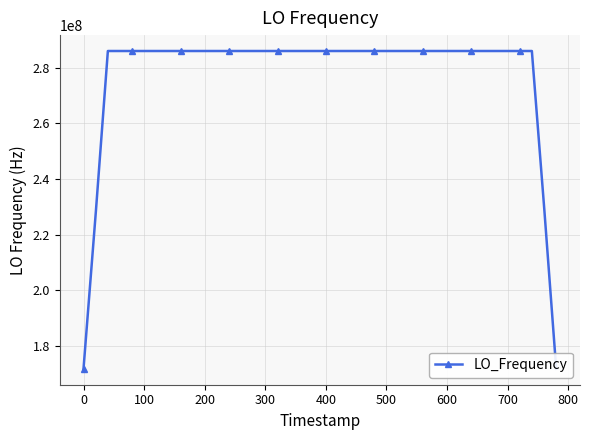

Is this an area chart (filled region under the line)?

No